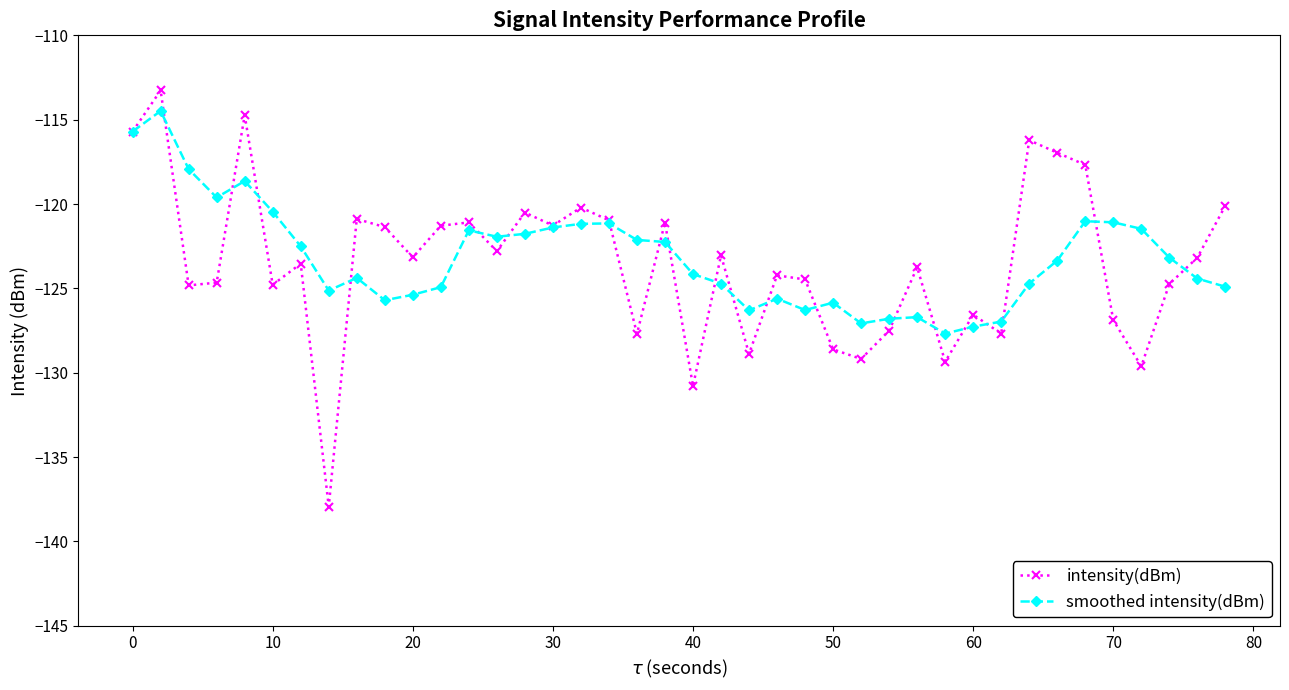

What is the value of the intensity(dBm) point at the 23rd from the left?

-128.9